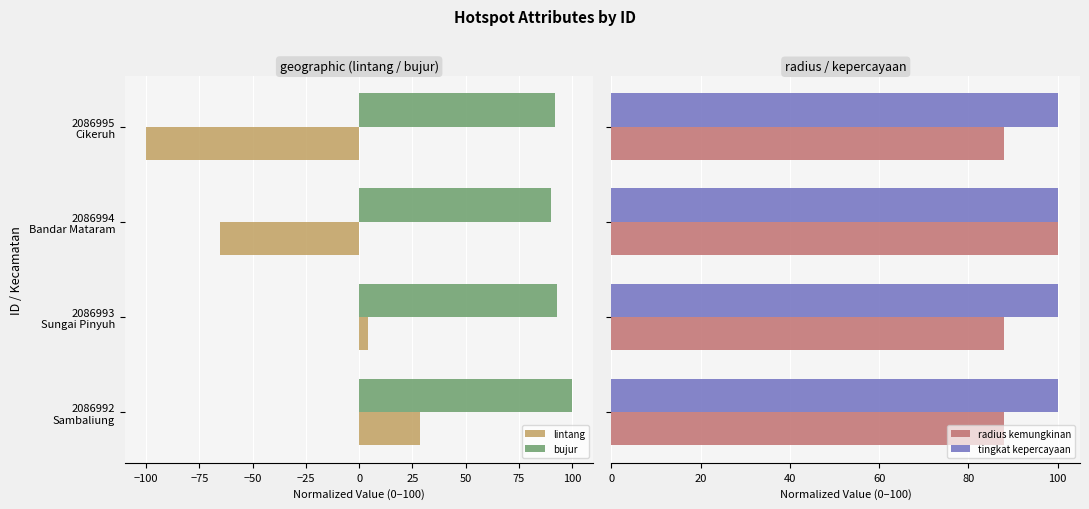

How many bars are there in total?

16